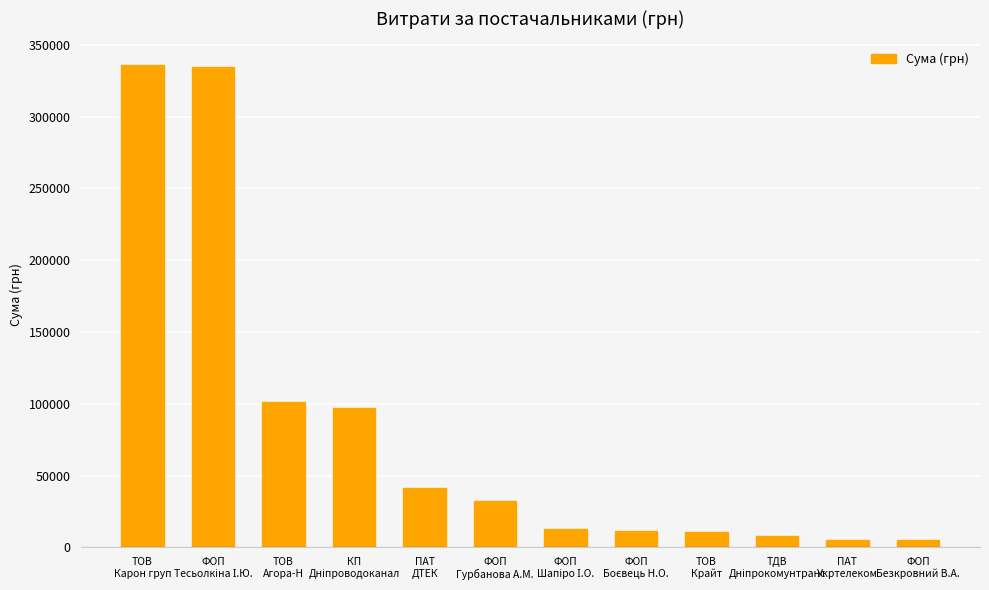

Between ФОП
Гурбанова А.М. and ФОП
Безкровний В.А., which is larger?

ФОП
Гурбанова А.М.